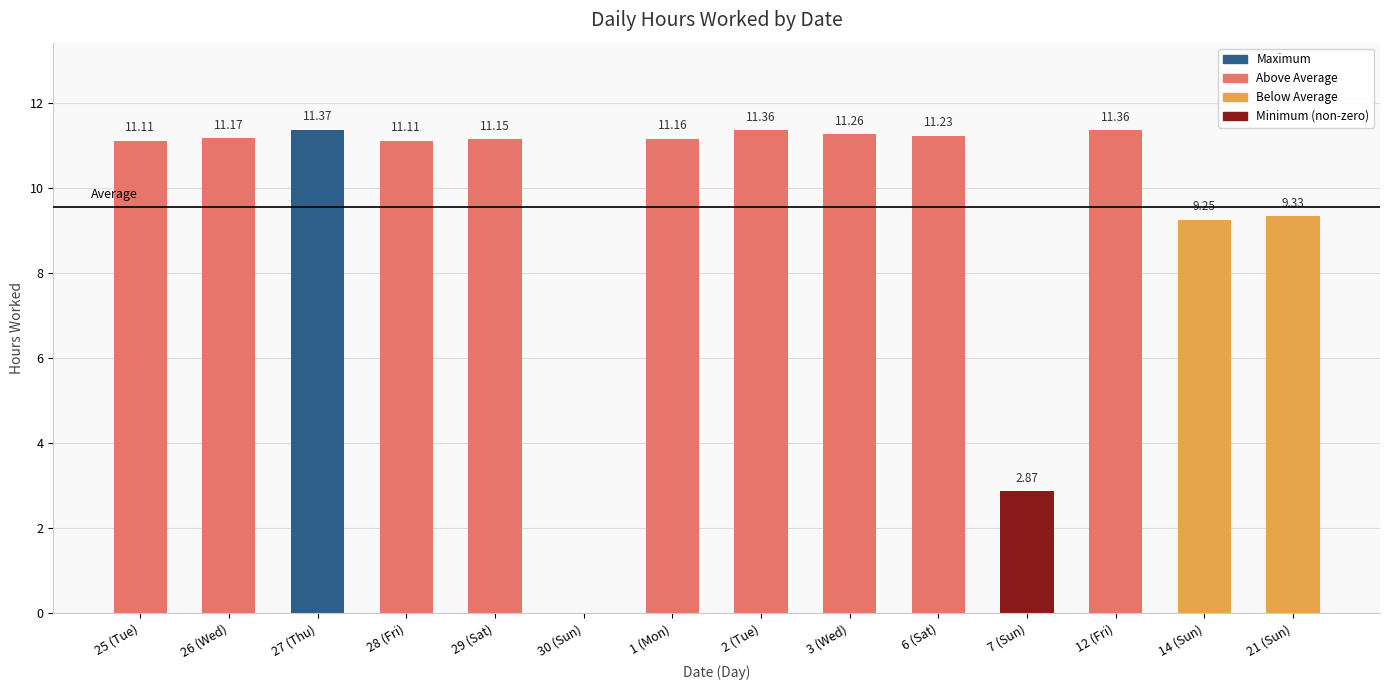

What is the ratio of the value at 7 (Sun) to the value at 21 (Sun)?

0.3